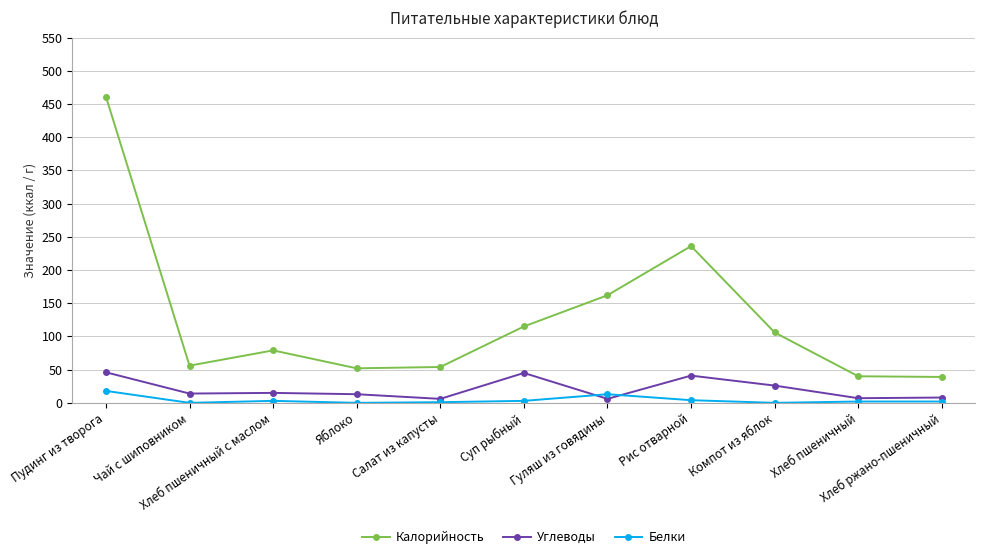

Which series has the widest spread of values?

Калорийность